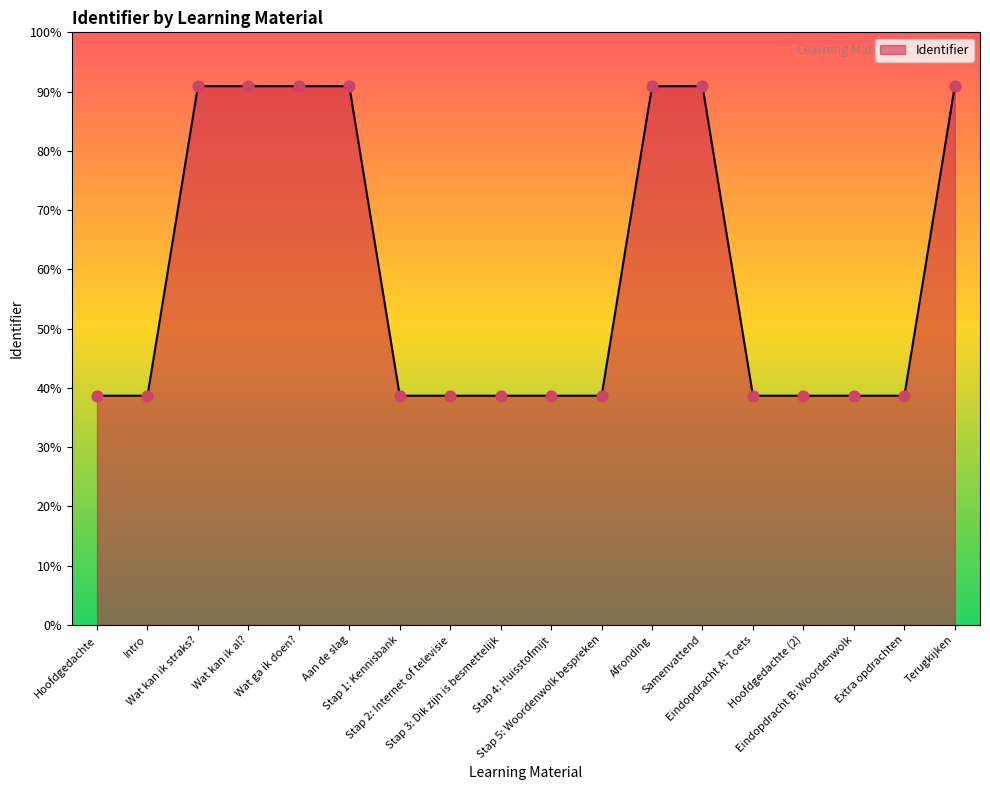

Between Wat kan ik al? and Eindopdracht A: Toets, which is larger?

Wat kan ik al?